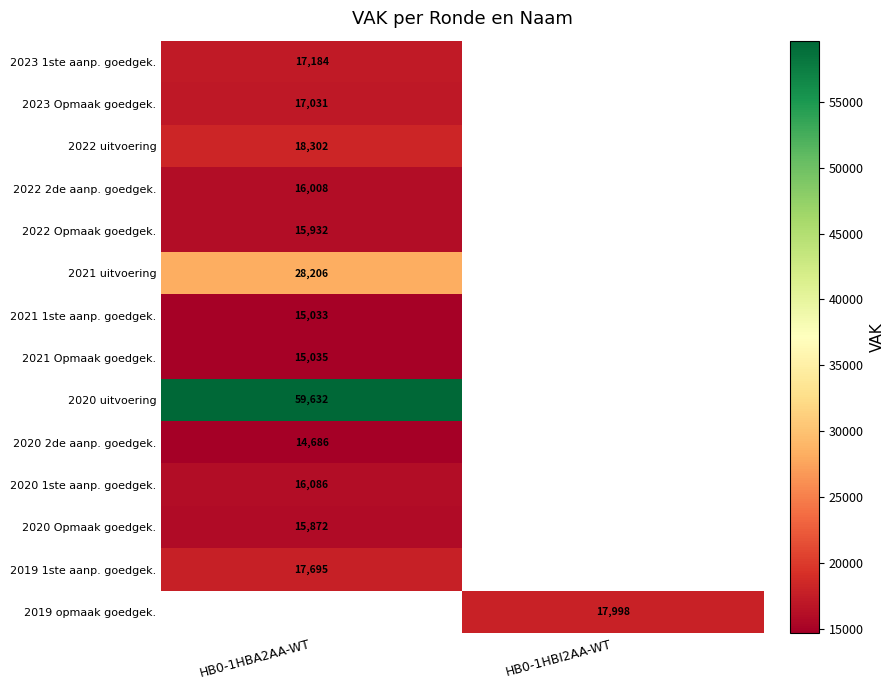

The value of 2021 Opmaak goedgek. at HB0-1HBA2AA-WT is 7722. True or false?

False